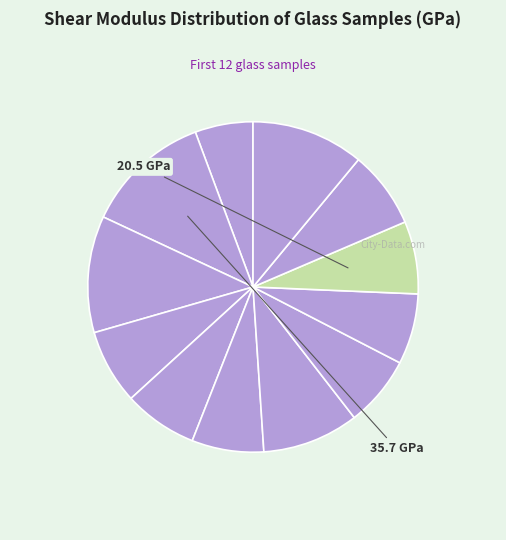

How many segments does this pie chart have?

12